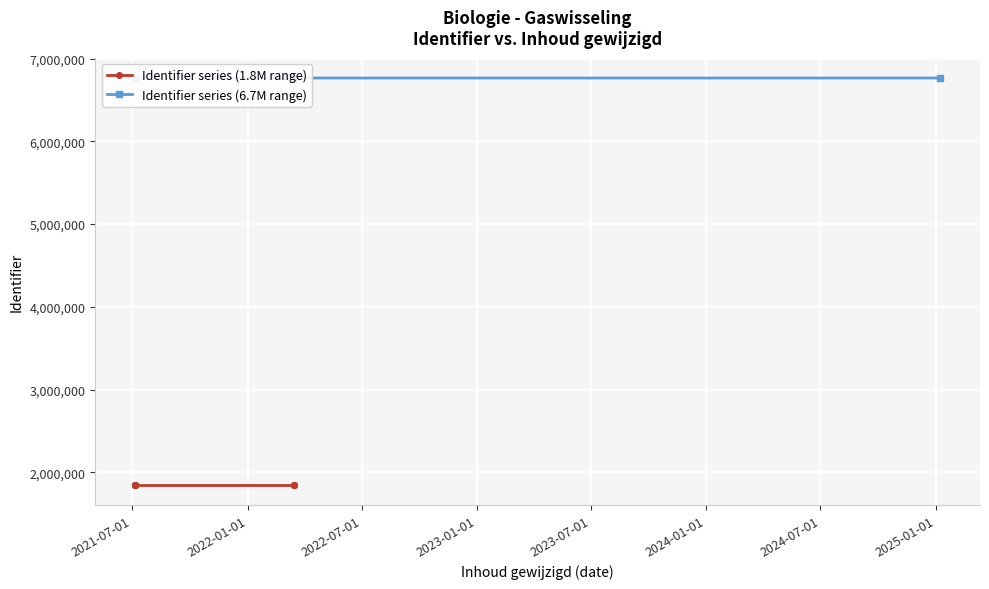

The chart shows a value of 6765231 at 2021-07-06. True or false?

True